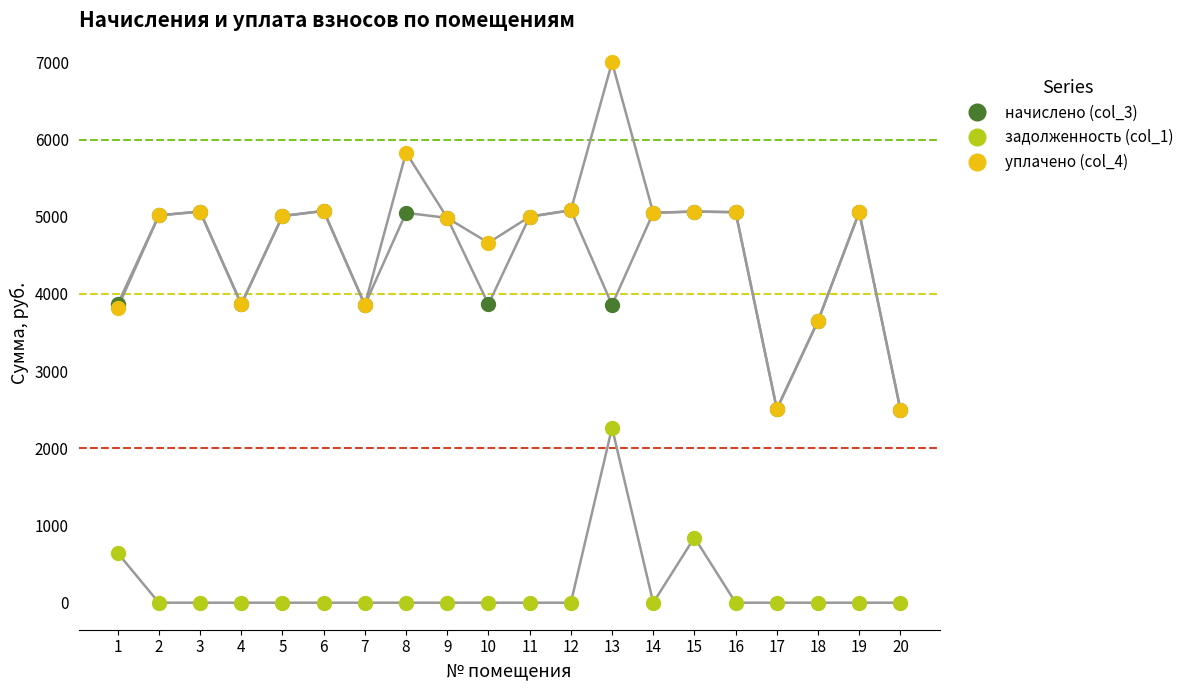

How many data points in задолженность (col_1) are above 0?

3